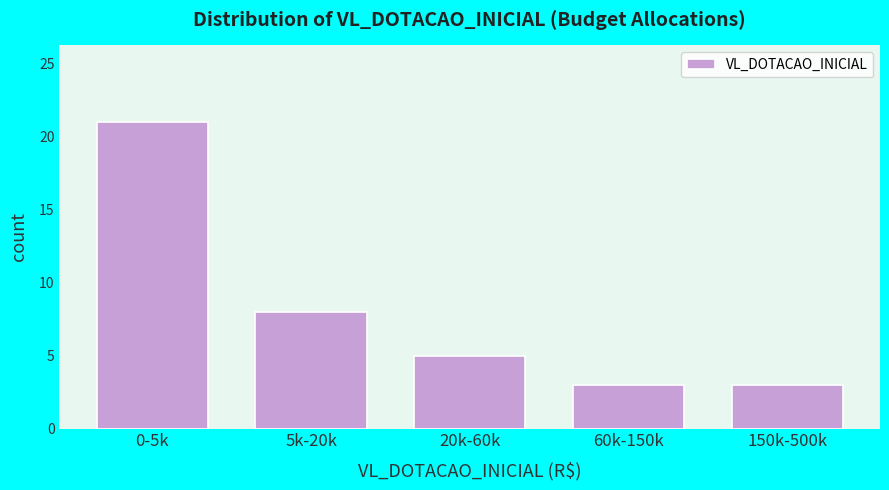

Reading left to right, transcribe all the data shown in this chart.

0-5k=21	5k-20k=8	20k-60k=5	60k-150k=3	150k-500k=3